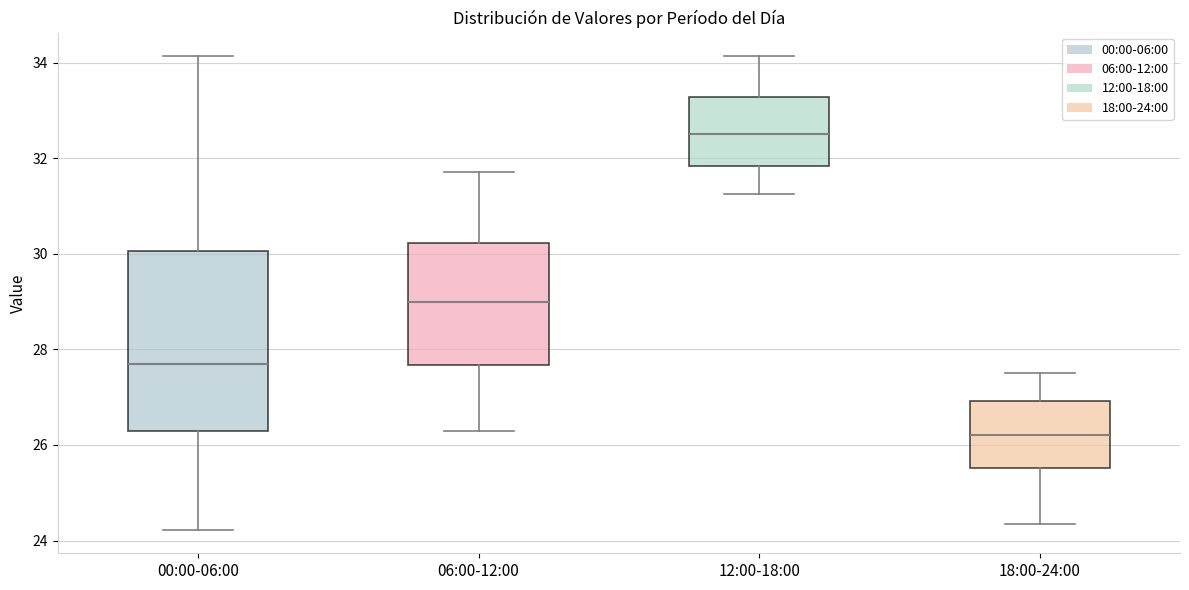

Reading left to right, read every box against the y-axis: the position of its median line, the range the box covers, and the ends of its whiskers. The values are not printed on the chart, so give them approximately, as read against the axis.

00:00-06:00: median 27.8, box 26.2 to 30.0, whiskers 24.2 to 34.2
06:00-12:00: median 29.0, box 27.6 to 30.2, whiskers 26.4 to 31.8
12:00-18:00: median 32.6, box 31.8 to 33.2, whiskers 31.2 to 34.2
18:00-24:00: median 26.2, box 25.6 to 27.0, whiskers 24.4 to 27.6